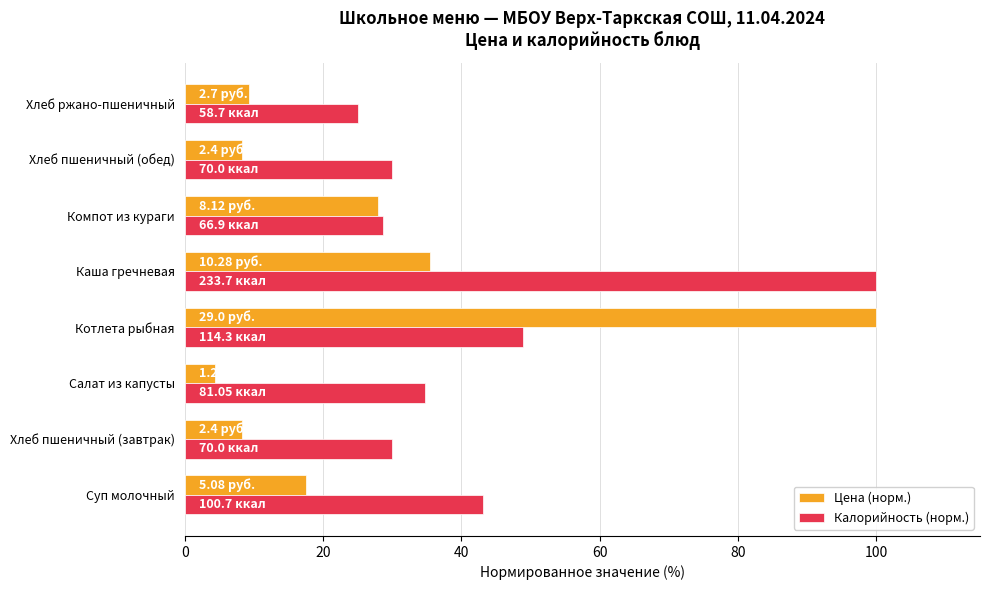

At which label does Калорийность (норм.) reach its minimum?

Хлеб ржано-пшеничный